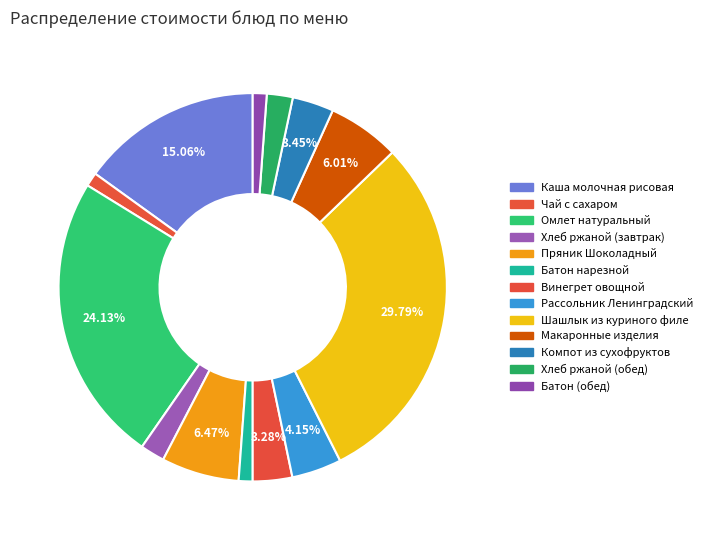

Combined, do Чай с сахаром and Хлеб ржаной (обед) account for over 50%?

No